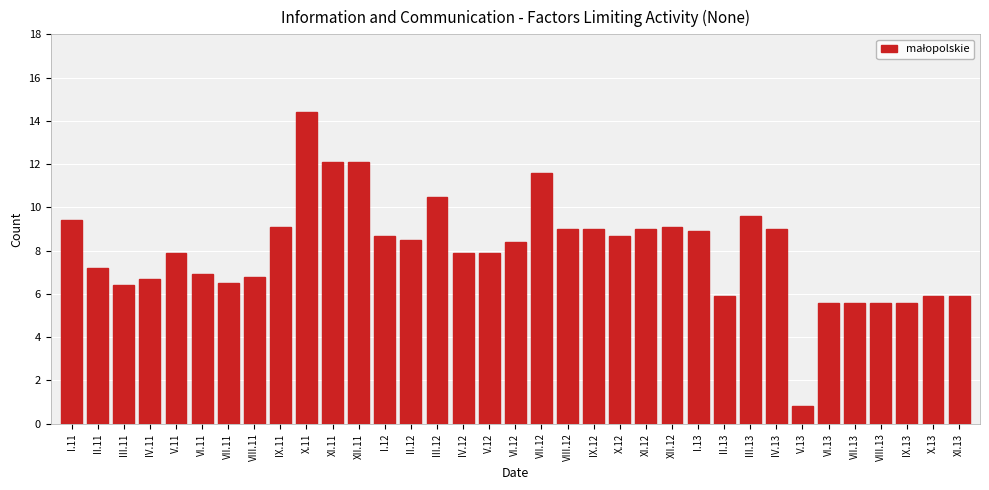

What is the change in value from I.11 to VIII.13?

-3.8